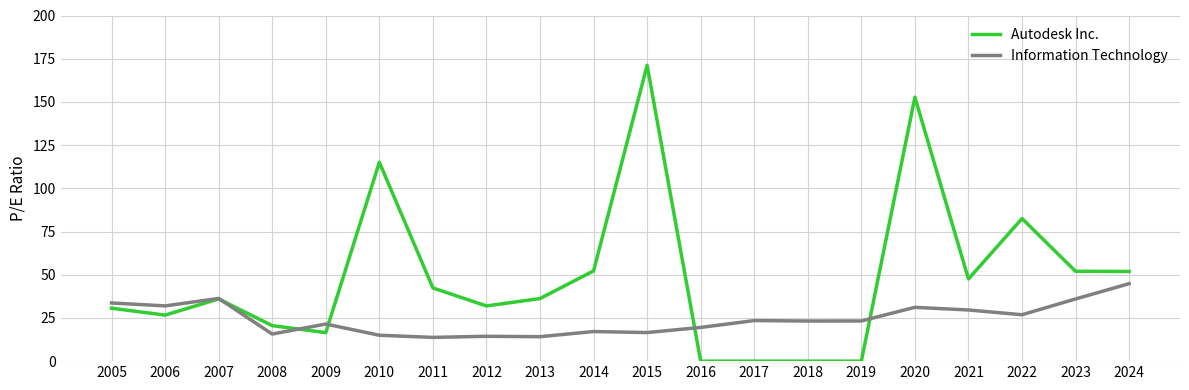

The value of Autodesk Inc. at 2019 is -98.9. True or false?

False